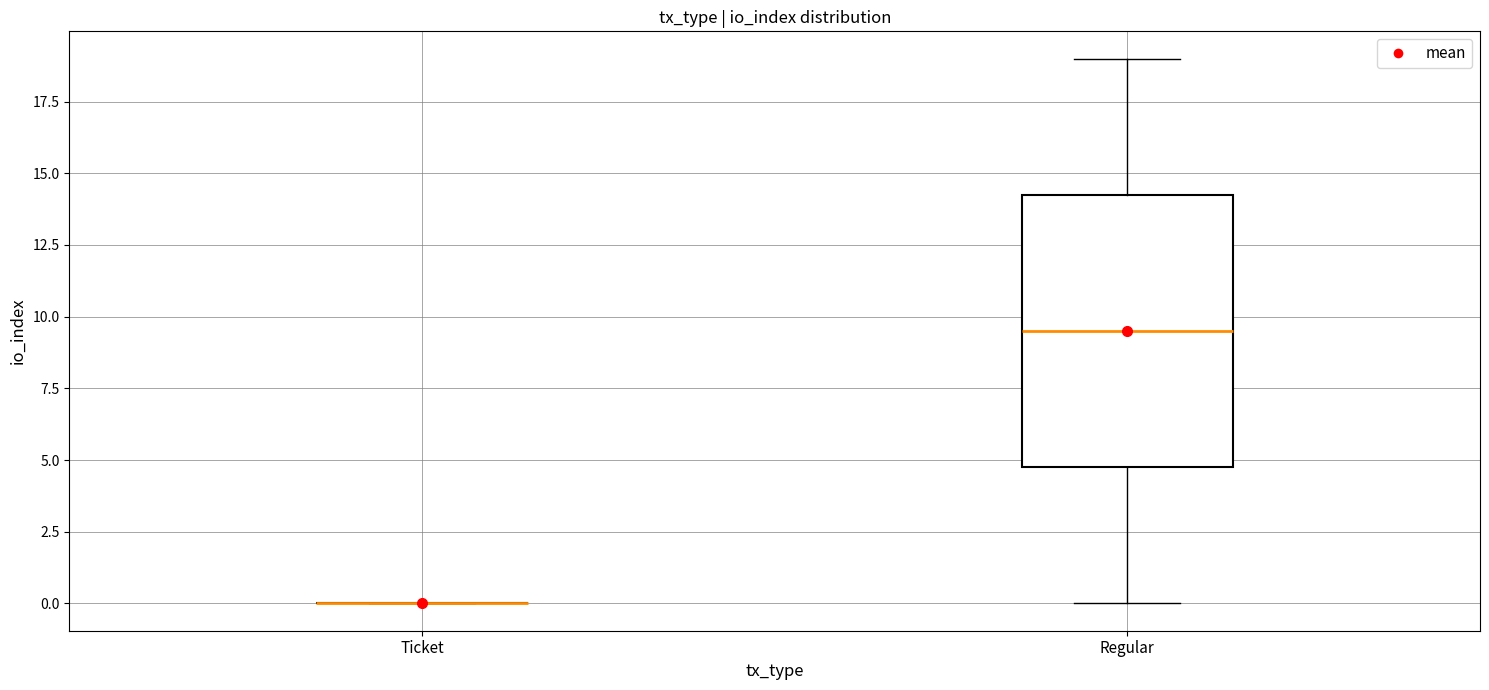

Reading left to right, read every box against the y-axis: the position of its median line, the range the box covers, and the ends of its whiskers. The values are not printed on the chart, so give them approximately, as read against the axis.

Ticket: box collapsed to a line at 0.0, whiskers 0.0 to 0.0
Regular: median 9.5, box 5.0 to 14.5, whiskers 0.0 to 19.0